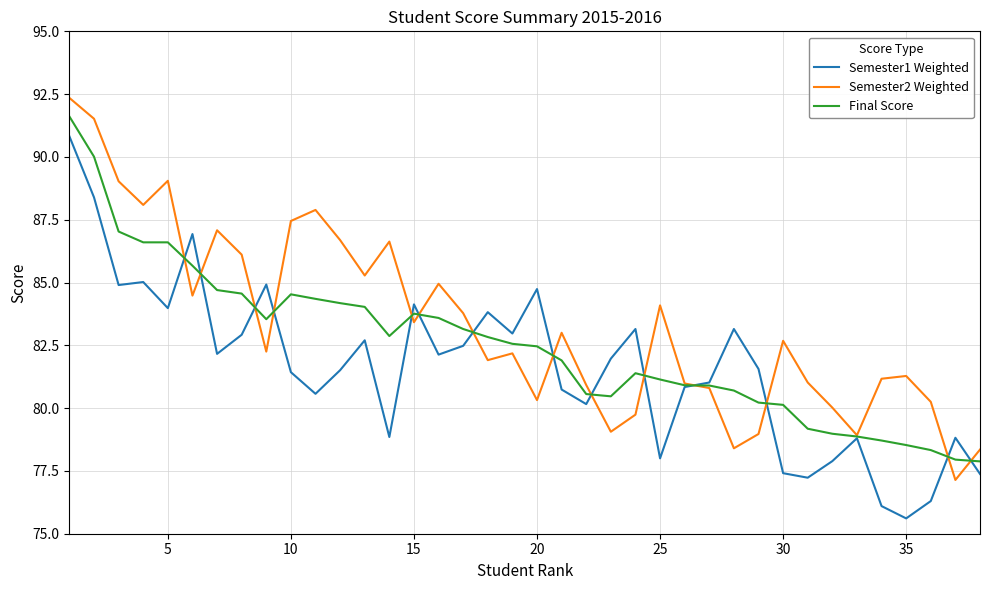

List the series in order of their overall mean, lowest first.

Semester1 Weighted, Final Score, Semester2 Weighted